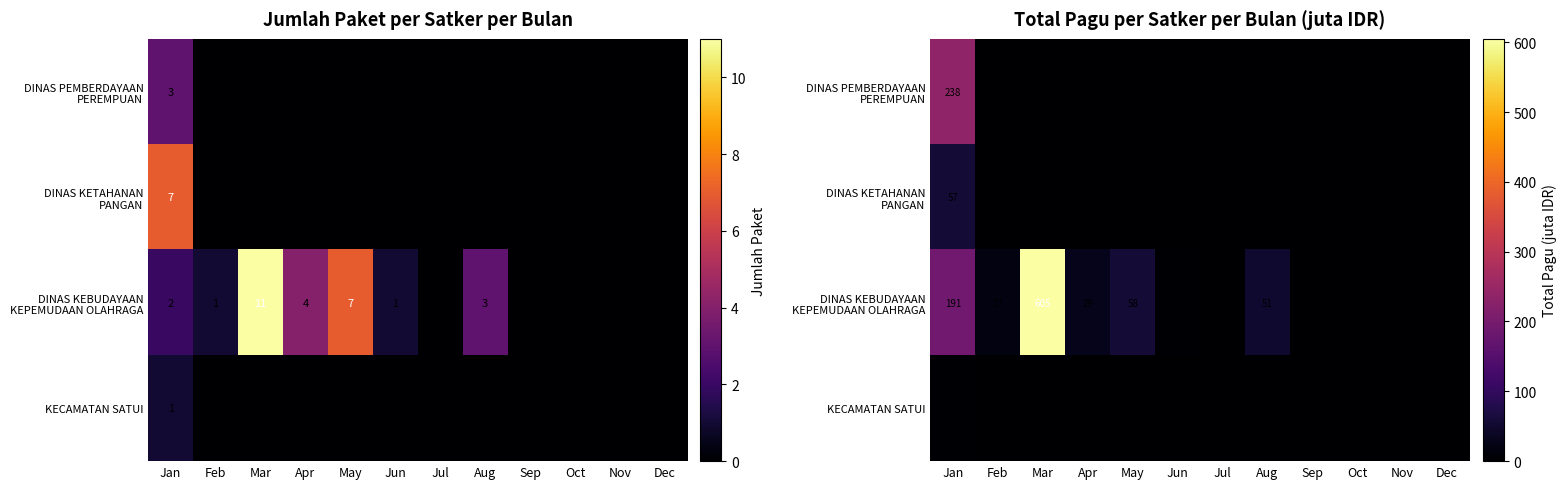

List the series in order of their peak value, highest first.

DINAS KEBUDAYAAN KEPEMUDAAN OLAHRAGA, DINAS PEMBERDAYAAN PEREMPUAN, DINAS KETAHANAN PANGAN, KECAMATAN SATUI